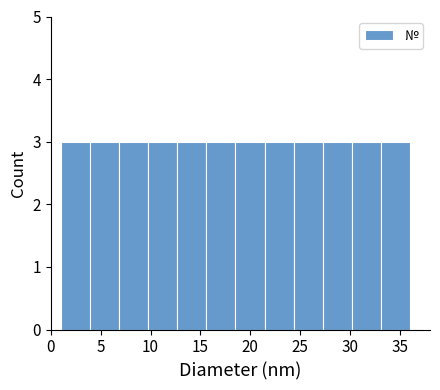

Reading left to right, transcribe this chart: for each bar, give the range it covers on the x-axis and its height. Neither the bar edges nor the heights are printed on the chart, so give them approximately, as read against the axes.

1.0 to 4.0: 3
4.0 to 7.0: 3
7.0 to 10.0: 3
10.0 to 12.5: 3
12.5 to 15.5: 3
15.5 to 18.5: 3
18.5 to 21.5: 3
21.5 to 24.5: 3
24.5 to 27.5: 3
27.5 to 30.0: 3
30.0 to 33.0: 3
33.0 to 36.0: 3